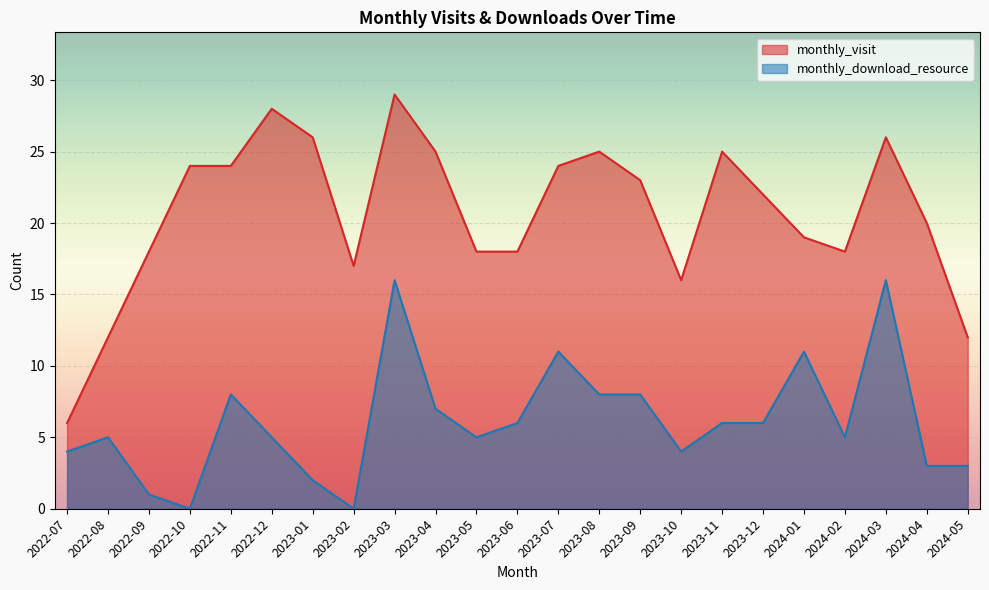

Which series changed the most between 2022-08 and 2023-02?

monthly_visit